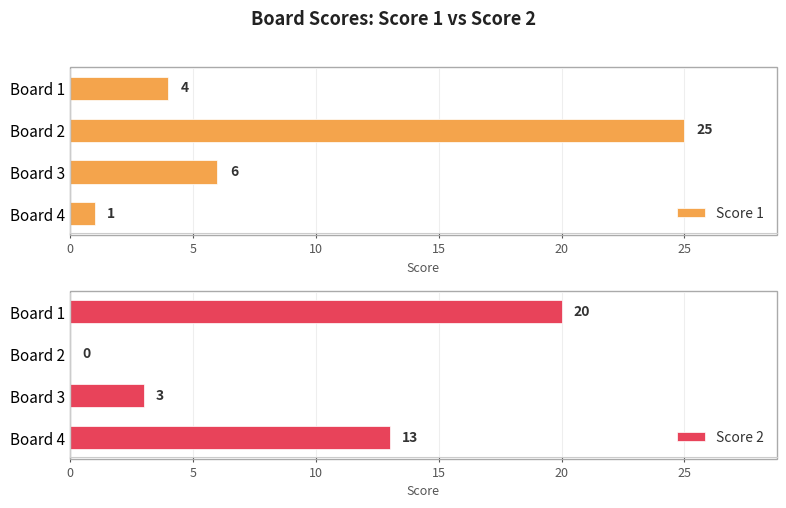

What are all the series names shown in the legend?

Score 1, Score 2